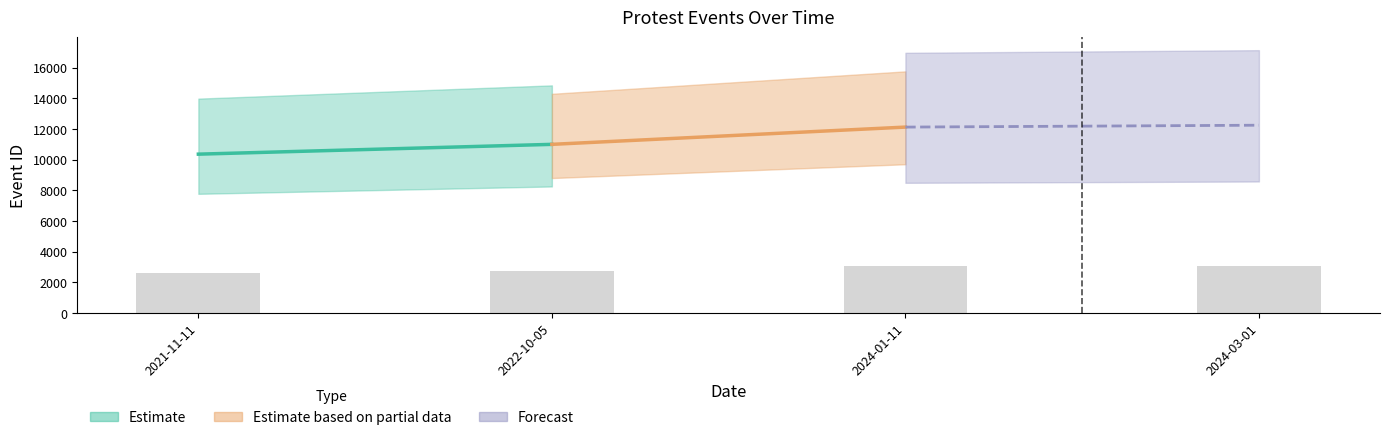

Is it true that the value at 2022-10-05 is 579.2?

False